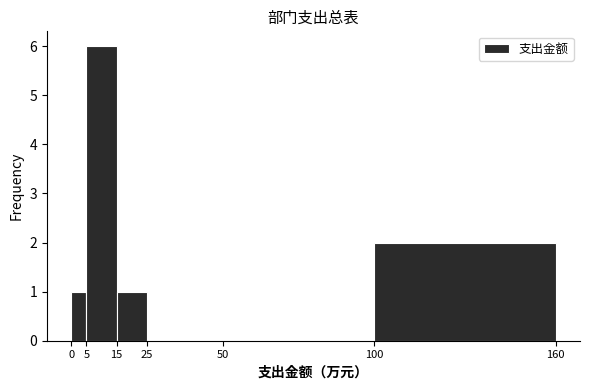

Reading left to right, transcribe this chart: for each bar, give the range it covers on the x-axis and its height. The values are not printed on the chart, so give them approximately, as read against the axis.

0 to 5: 1
5 to 15: 6
15 to 25: 1
25 to 50: 0
50 to 100: 0
100 to 160: 2